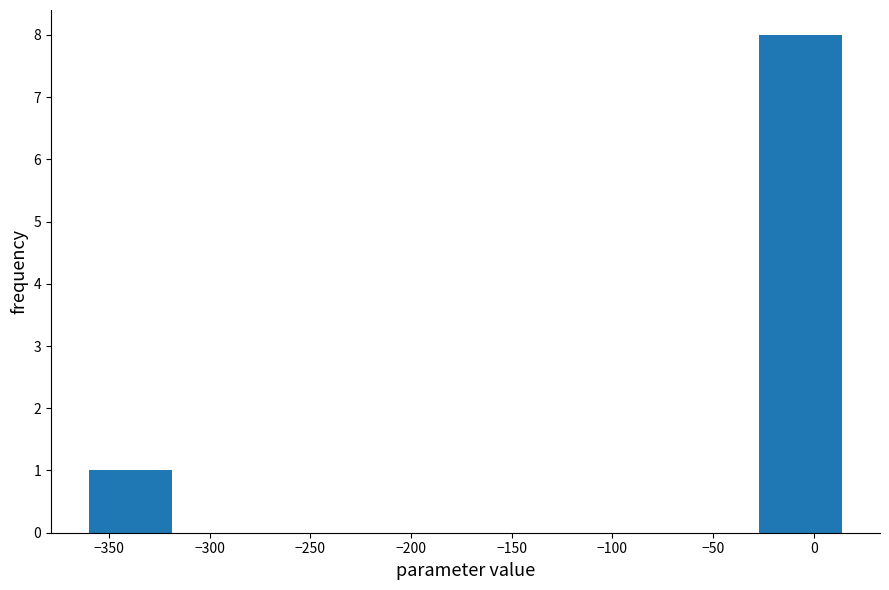

Which range on the x-axis has the tallest bar?

-25 to 15